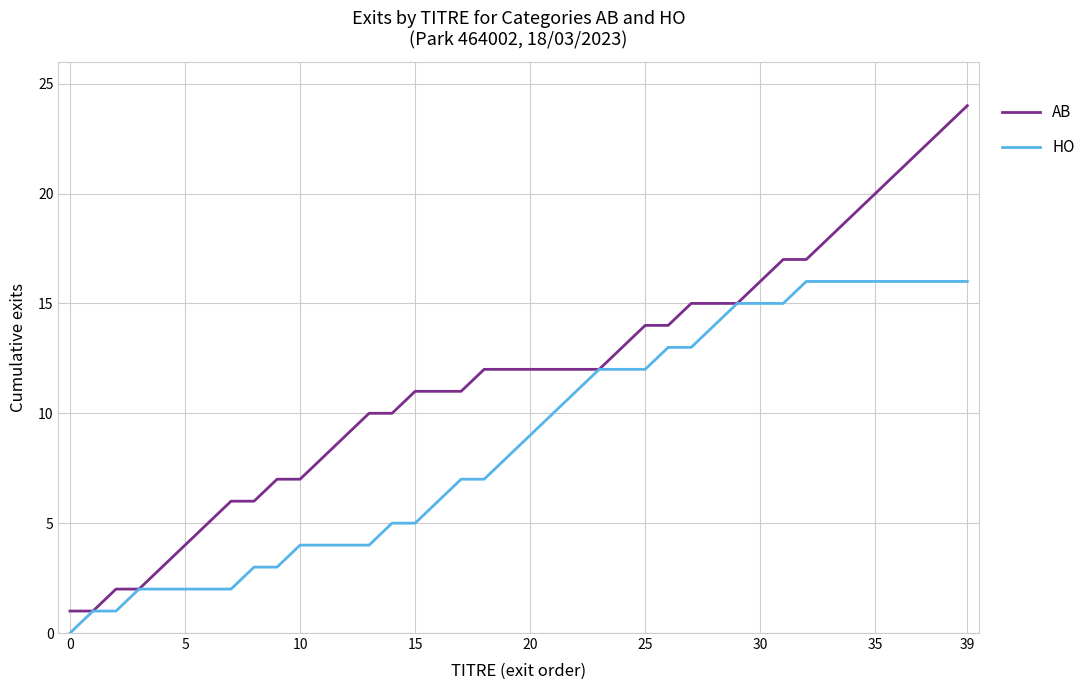

Which series has the largest total across all categories?

AB